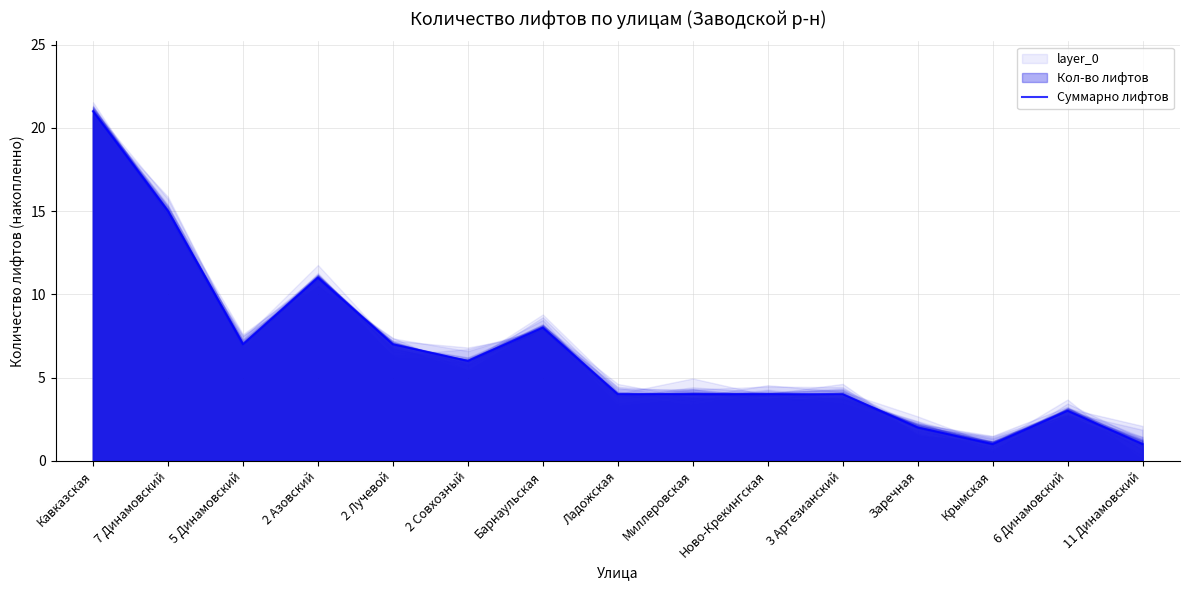

What is the difference between the second highest and minimum values?

14